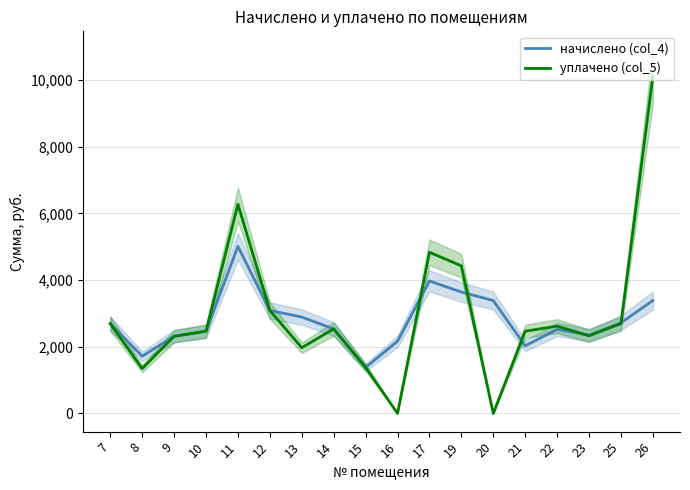

Between 9 and 14, which series saw the biggest shift?

начислено (col_4)